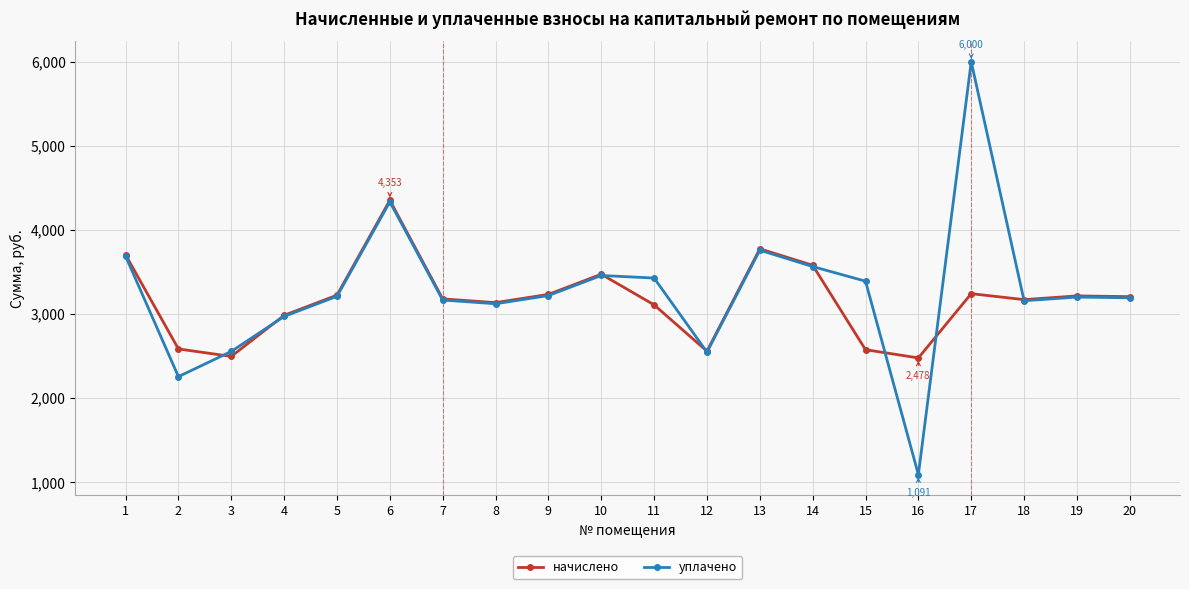

The value of уплачено at 11 is 6113.9. True or false?

False